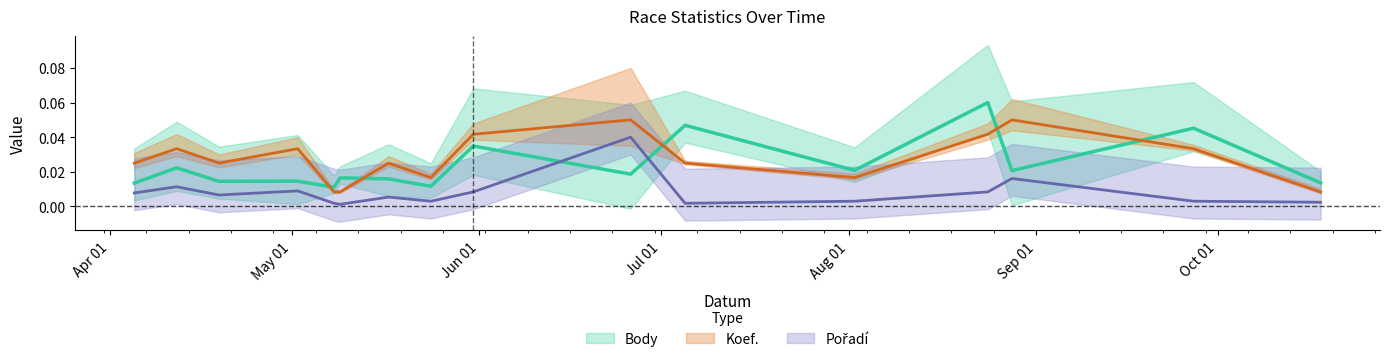

Where is the first local minimum for Body?

2014-04-19